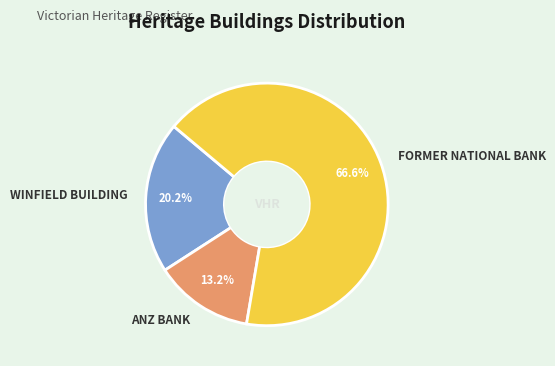

What percentage is the FORMER NATIONAL BANK slice, to the nearest percent?

67%